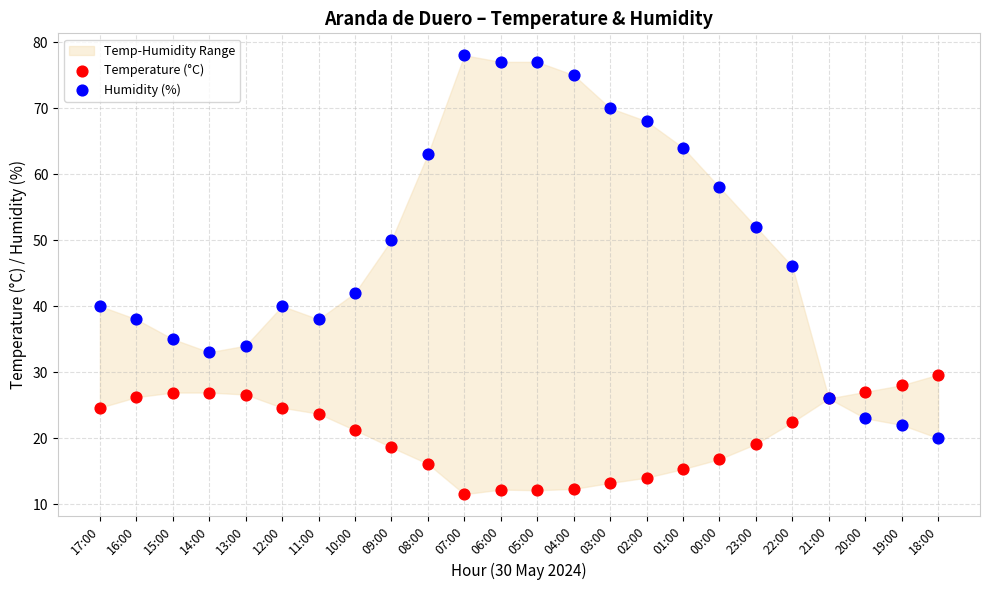

Which series has the largest Y range (max minus min)?

Humidity (%)